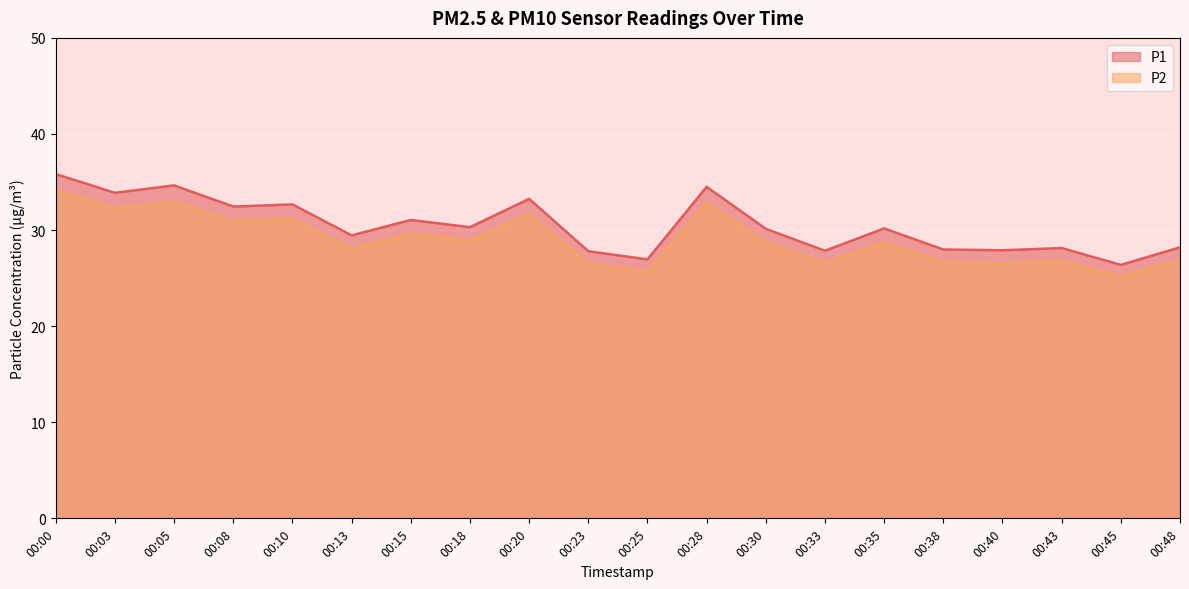

Rank the series at 00:28 from highest to lowest value.

P1, P2